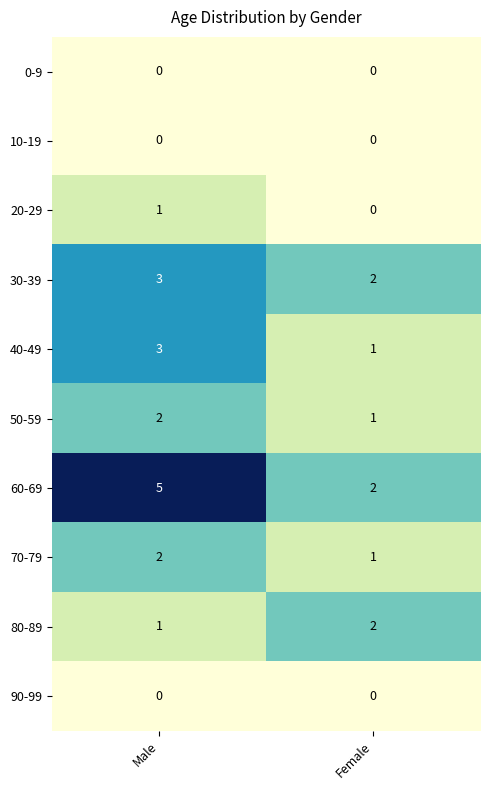

Which series changed the most between Male and Female?

60-69